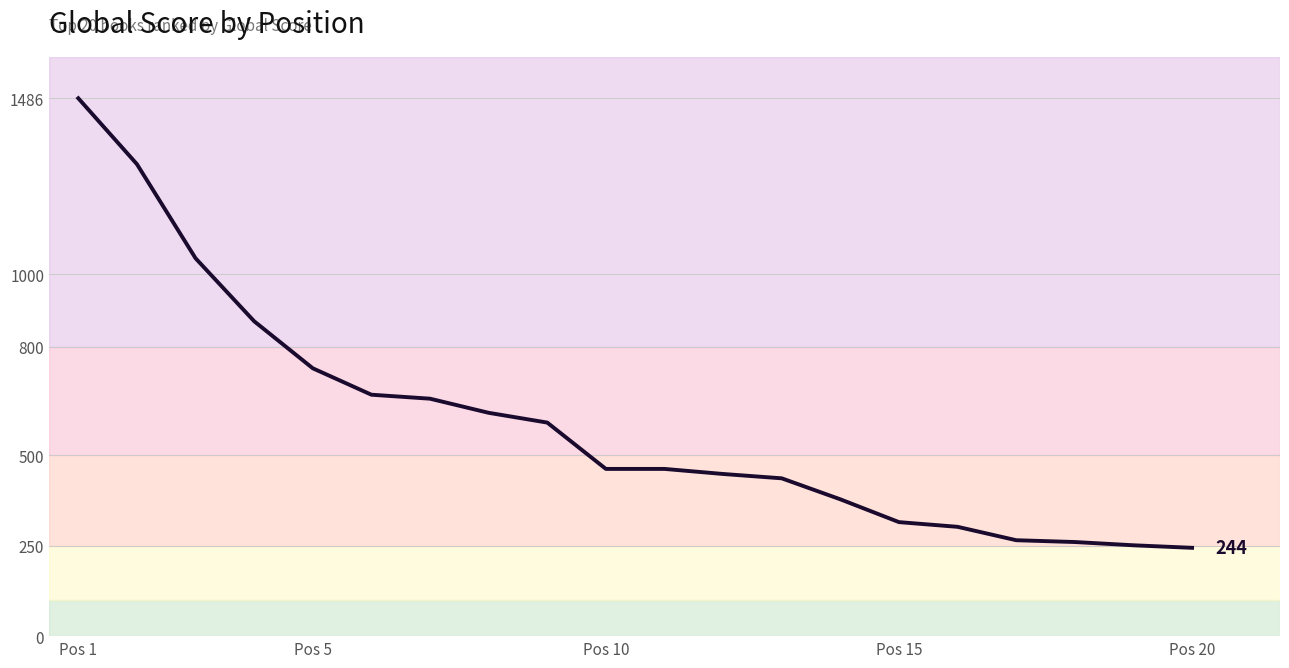

What is the greatest value displayed?

1486